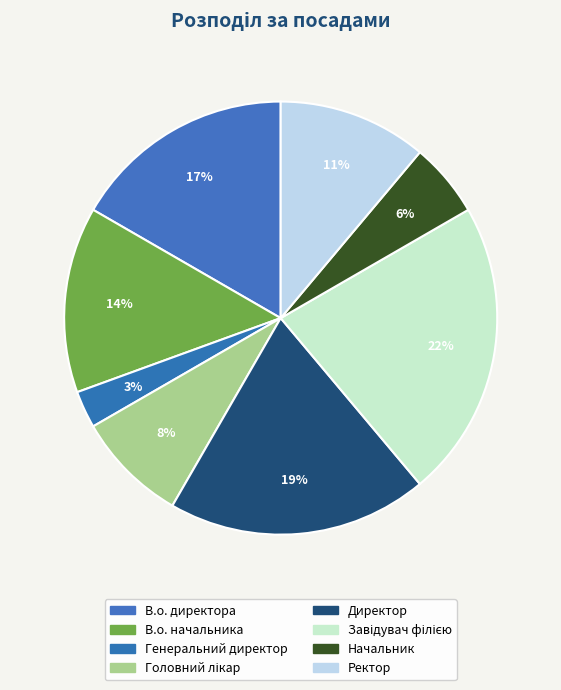

To the nearest percent, what portion does Директор represent?

19%